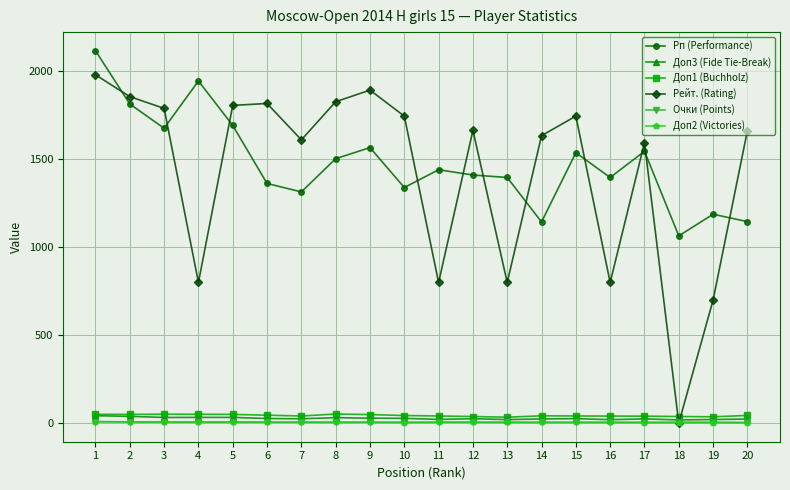

At which category does Рп (Performance) reach its first local valley?

3